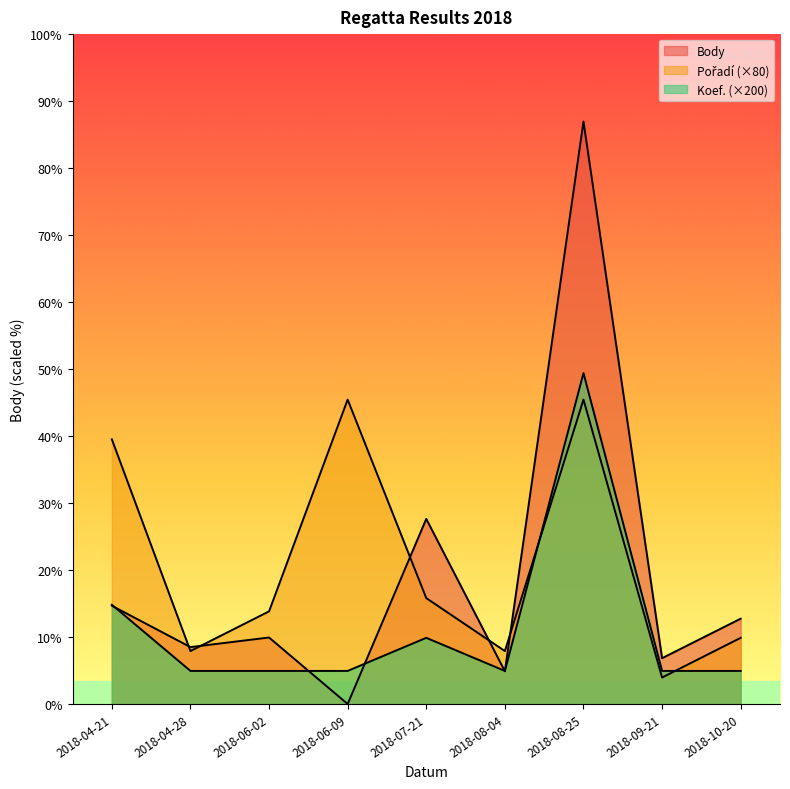

List the series in order of their peak value, highest first.

Body, Koef., Pořadí